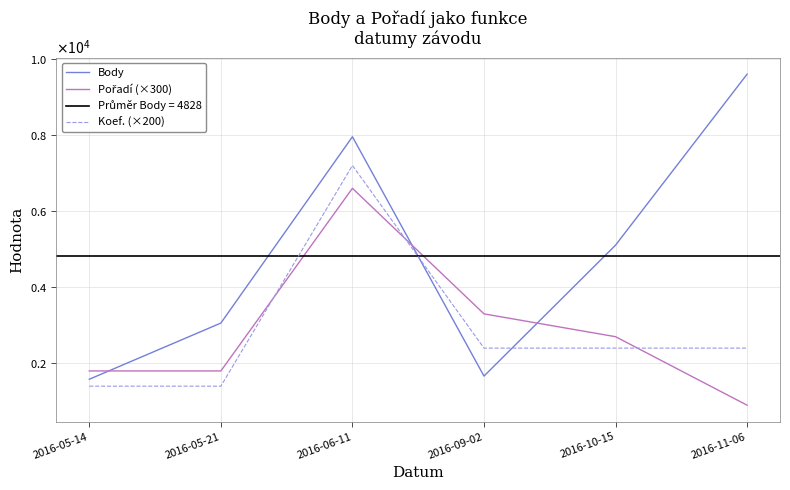

What is the difference between the maximum and minimum values in the Koef. (×200) series?

5800